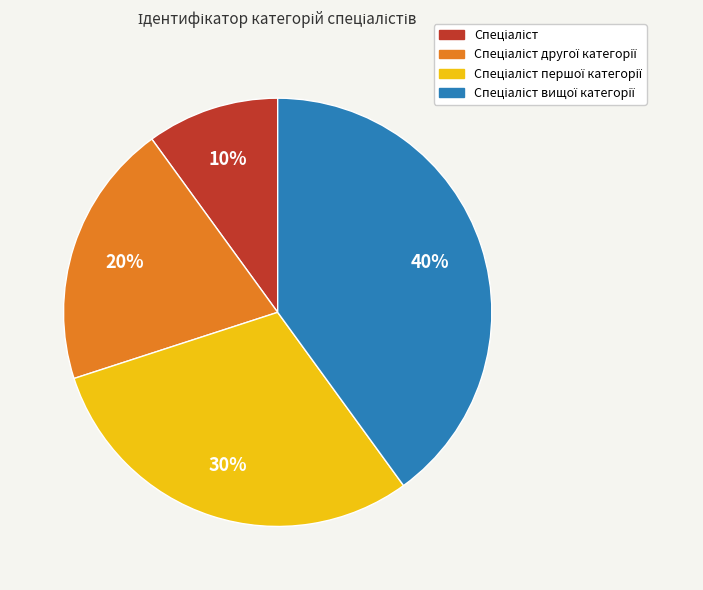

To the nearest percent, what is the difference between the largest and smallest slice percentages?

30%